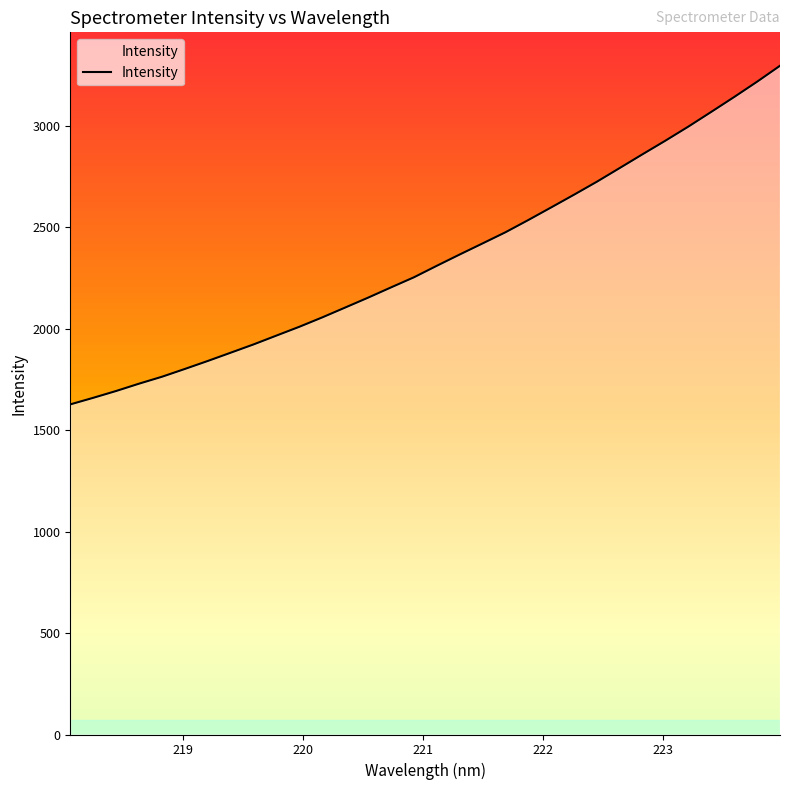

How many categories are shown in the chart?

32